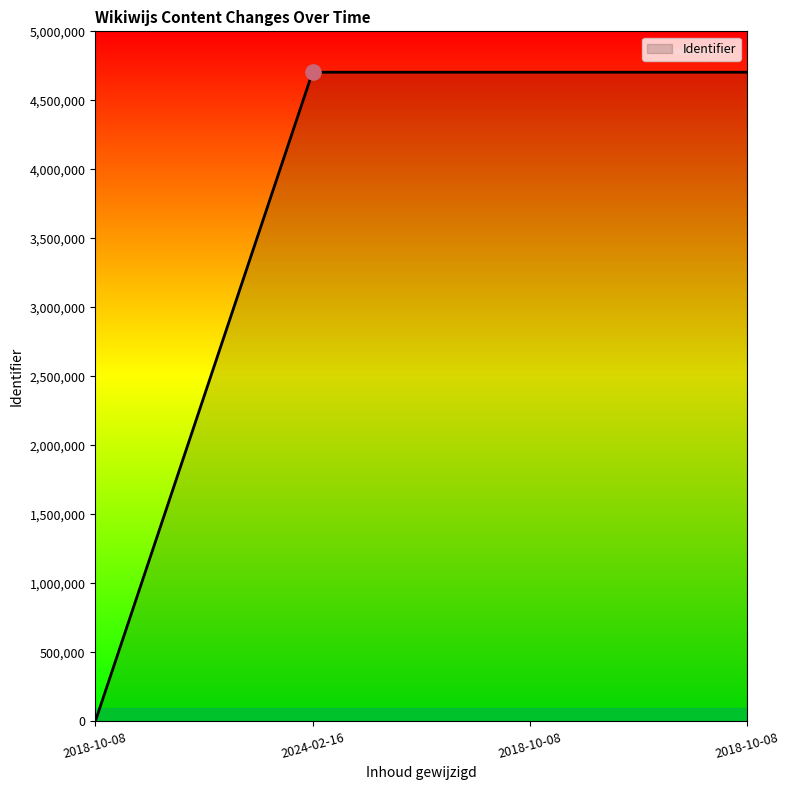

What is the ratio of the value at 2018-10-08 to the value at 2018-10-08?

1.0